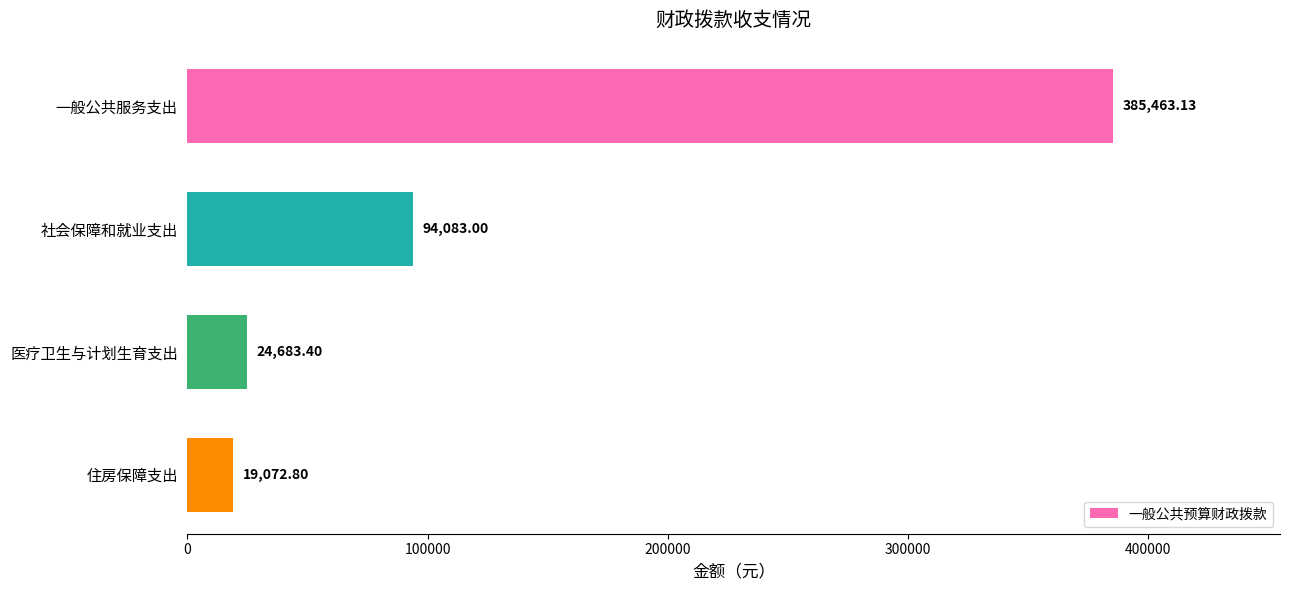

At which category does the chart reach its minimum across all series?

住房保障支出